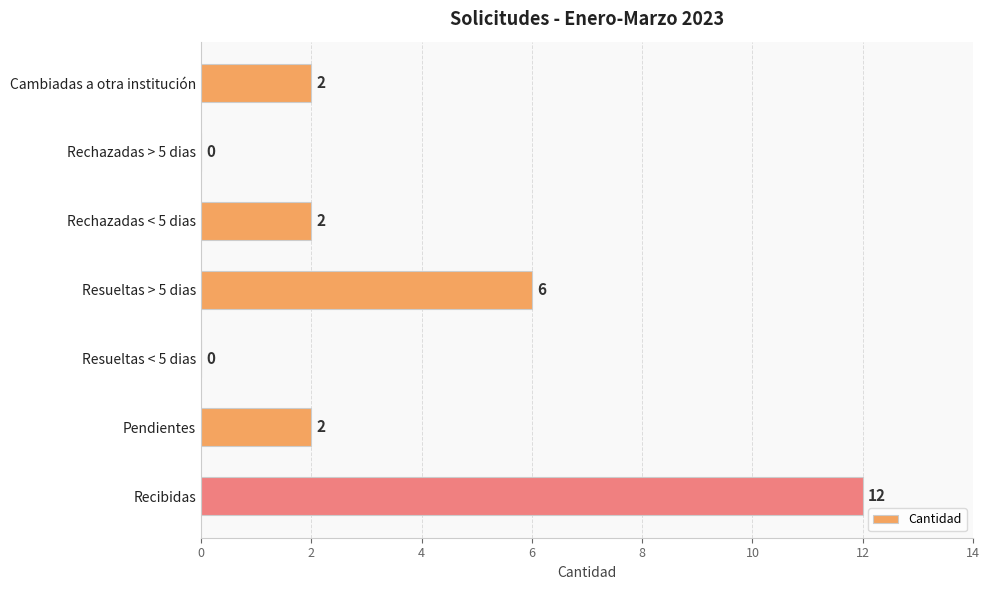

What is the greatest value displayed?

12